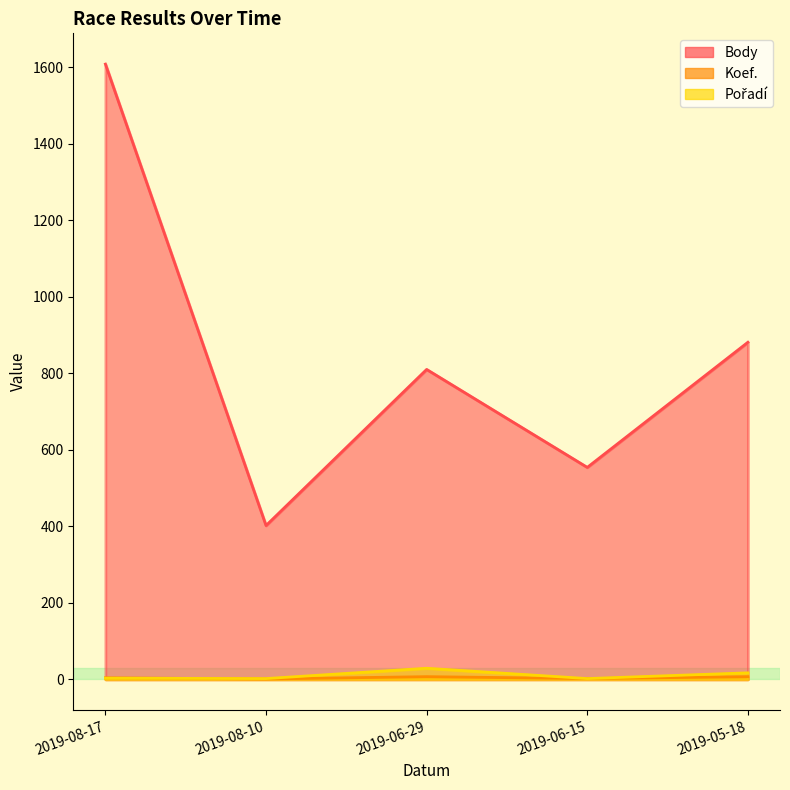

At which label is Koef. closest to 4?

2019-08-17